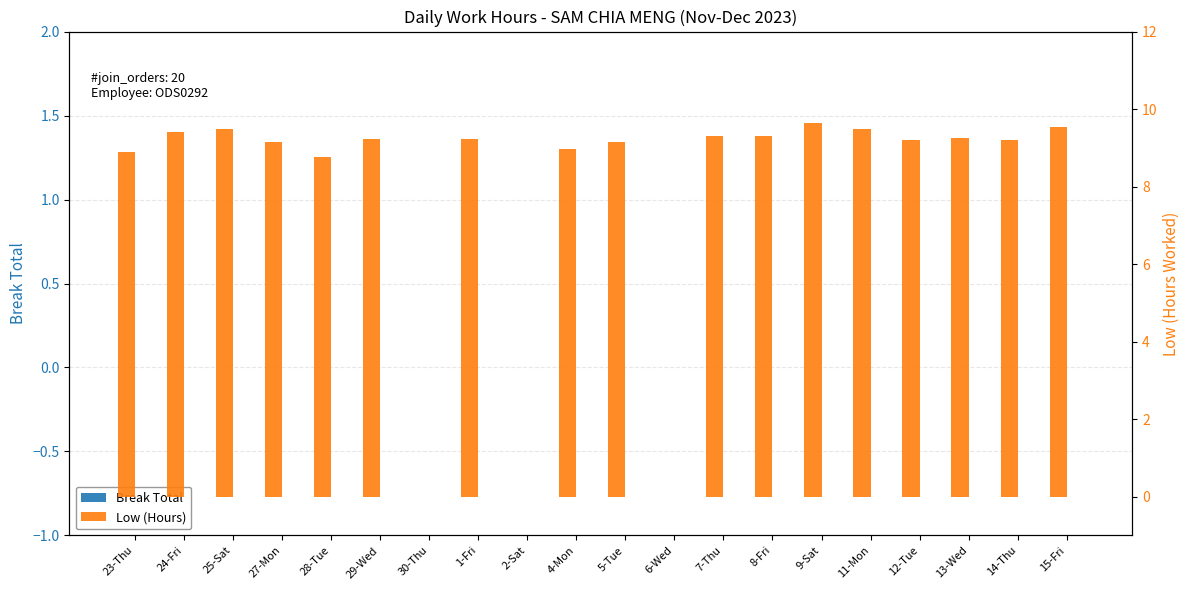

Which series changed the most between 2-Sat and 4-Mon?

Low (Hours)